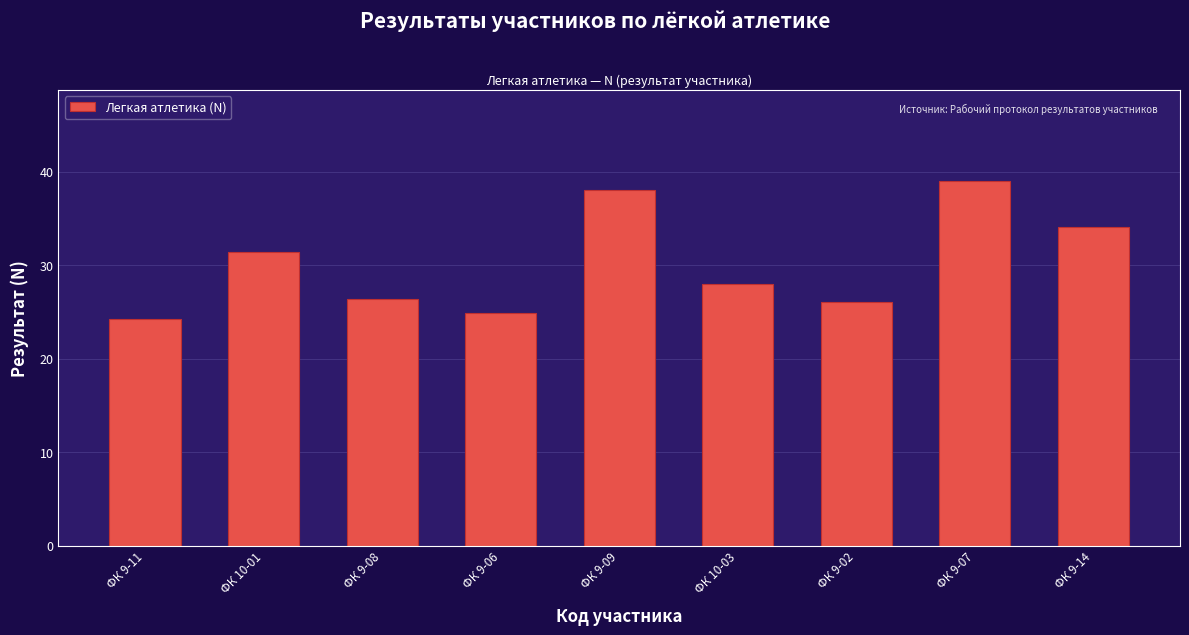

Reading right to left, list all the values displayed in this chart.

ФК 9-14=34.1	ФК 9-07=39.0	ФК 9-02=26.1	ФК 10-03=28.0	ФК 9-09=38.1	ФК 9-06=24.9	ФК 9-08=26.4	ФК 10-01=31.4	ФК 9-11=24.3